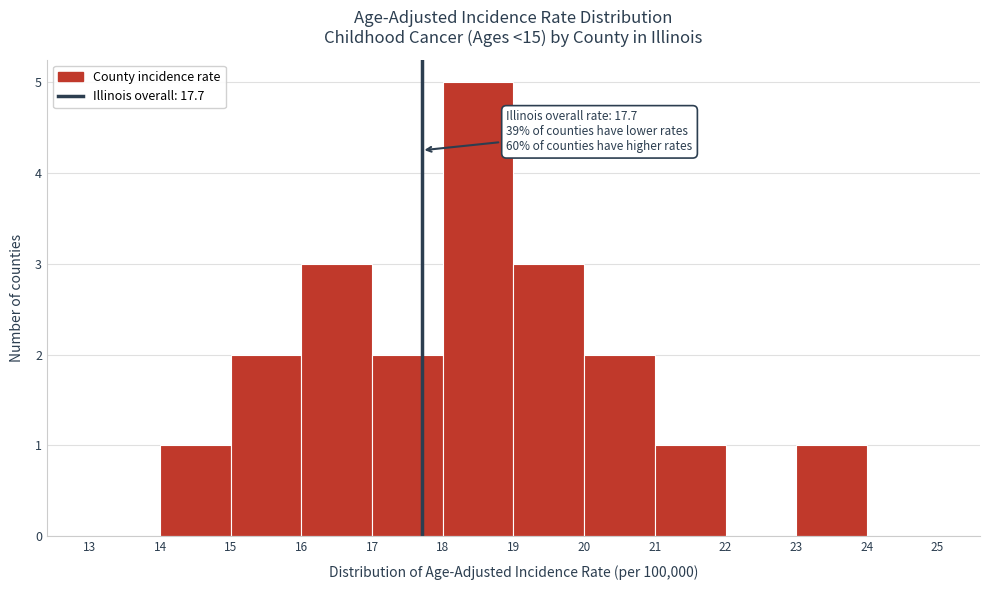

Which range on the x-axis has the tallest bar?

18 to 19